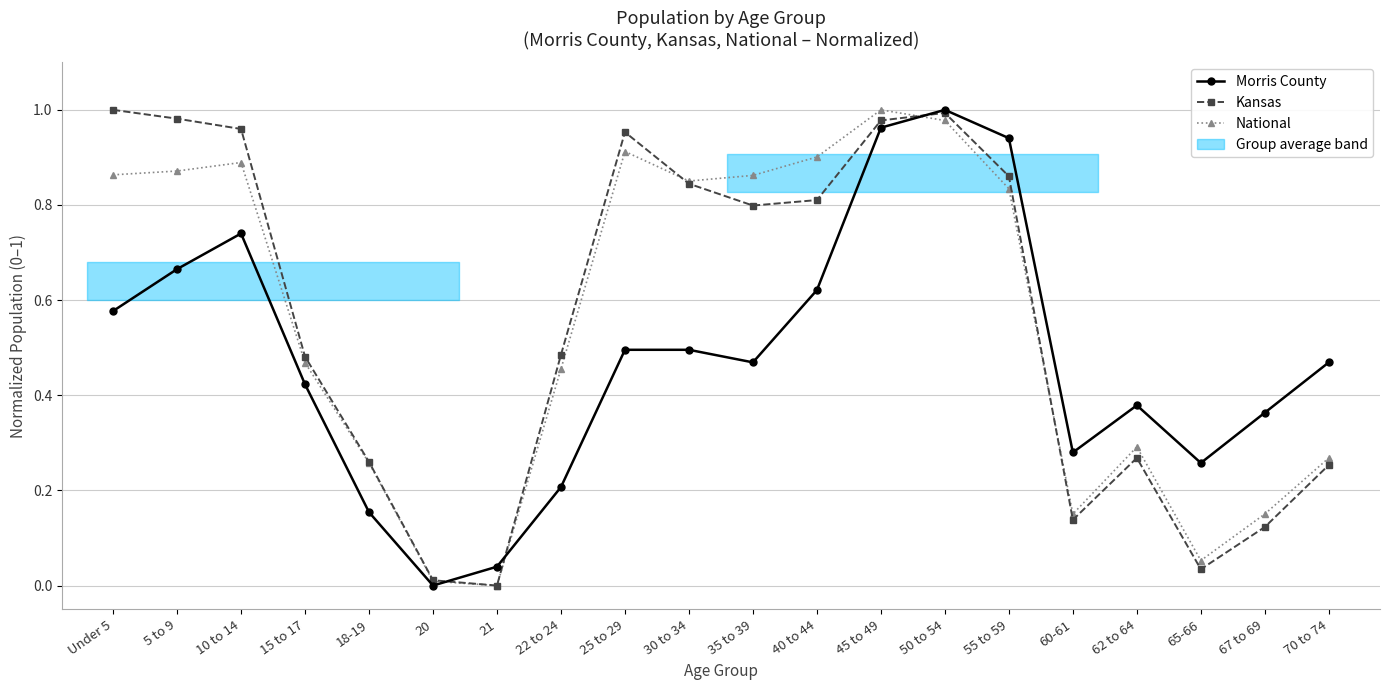

Reading right to left, extract all data points from this chart.

Morris County: 70 to 74=0.5	67 to 69=0.4	65-66=0.3	62 to 64=0.4	60-61=0.3	55 to 59=0.9	50 to 54=1.0	45 to 49=1.0	40 to 44=0.6	35 to 39=0.5	30 to 34=0.5	25 to 29=0.5	22 to 24=0.2	21=0.0	20=0.0	18-19=0.2	15 to 17=0.4	10 to 14=0.7	5 to 9=0.7	Under 5=0.6
Kansas: 70 to 74=0.3	67 to 69=0.1	65-66=0.0	62 to 64=0.3	60-61=0.1	55 to 59=0.9	50 to 54=1.0	45 to 49=1.0	40 to 44=0.8	35 to 39=0.8	30 to 34=0.8	25 to 29=1.0	22 to 24=0.5	21=0.0	20=0.0	18-19=0.3	15 to 17=0.5	10 to 14=1.0	5 to 9=1.0	Under 5=1.0
National: 70 to 74=0.3	67 to 69=0.2	65-66=0.1	62 to 64=0.3	60-61=0.2	55 to 59=0.8	50 to 54=1.0	45 to 49=1.0	40 to 44=0.9	35 to 39=0.9	30 to 34=0.9	25 to 29=0.9	22 to 24=0.5	21=0.0	20=0.0	18-19=0.3	15 to 17=0.5	10 to 14=0.9	5 to 9=0.9	Under 5=0.9